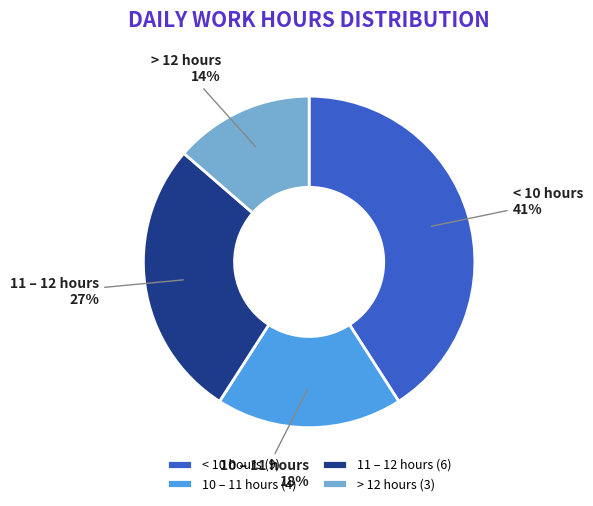

What percentage is the 11 – 12 hours slice, to the nearest percent?

27%